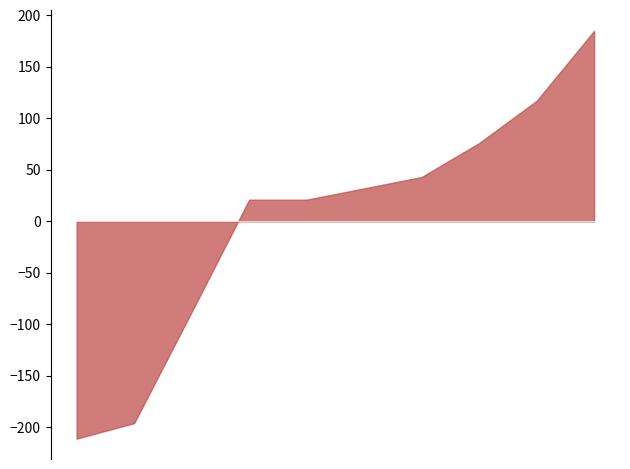

What is the maximum value shown in the chart?

185